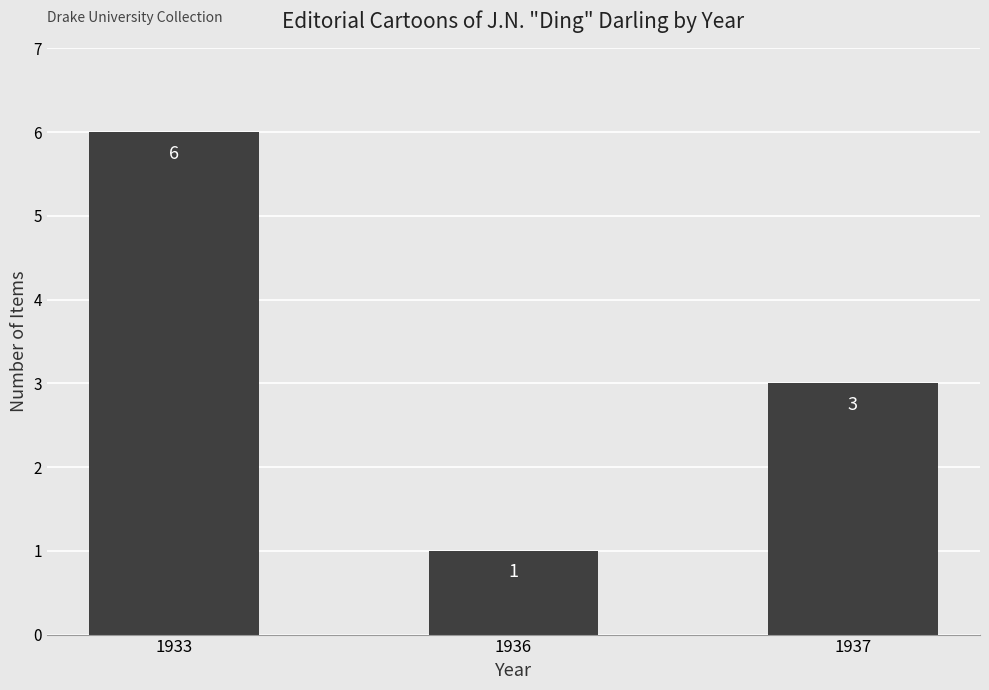

Rank the categories by value from highest to lowest.

1933, 1937, 1936